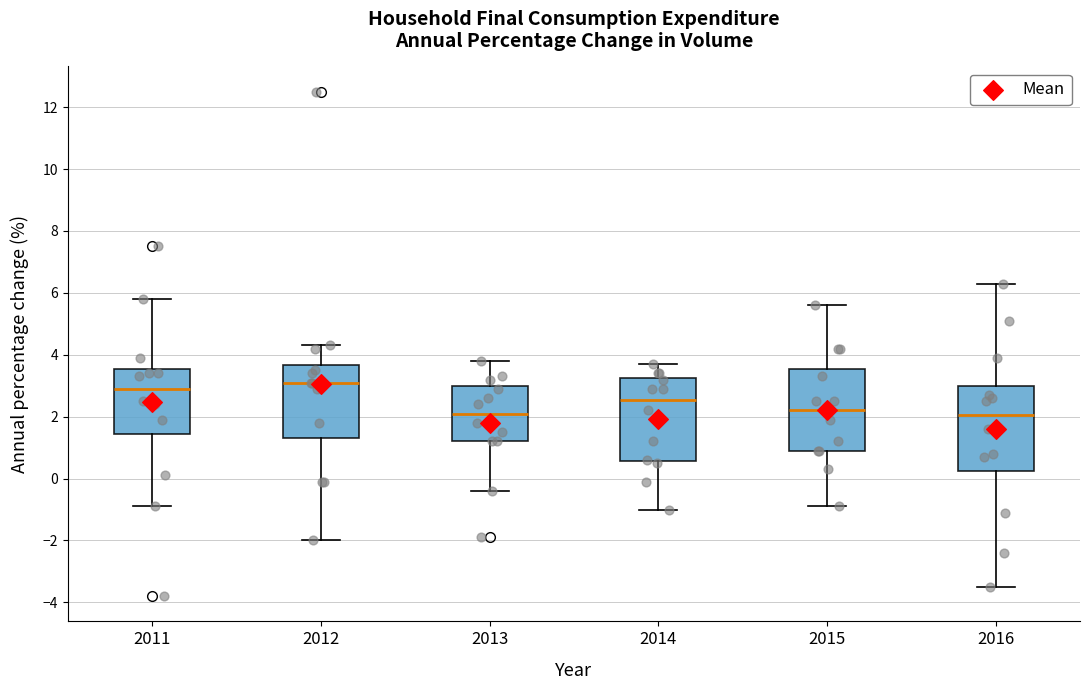

Where does the lower whisker of the box at x = 2016 end on the y-axis? The values are not printed on the chart, so give them approximately, as read against the axis.

-3.4